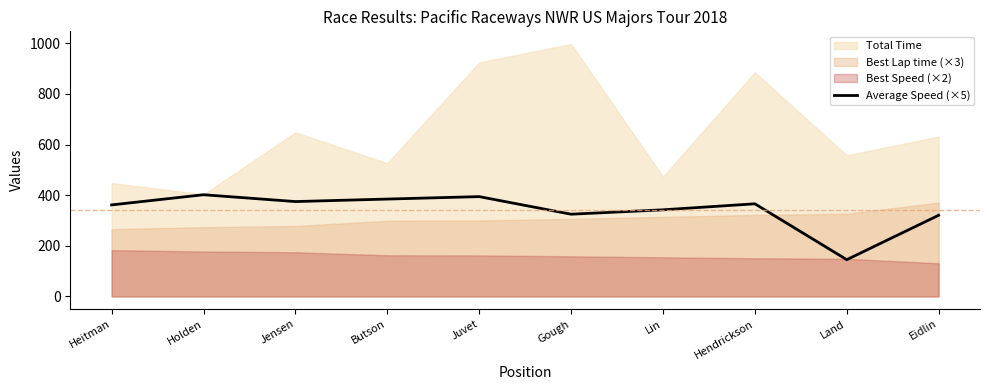

At which label does Average Speed (×5) reach its minimum?

Land